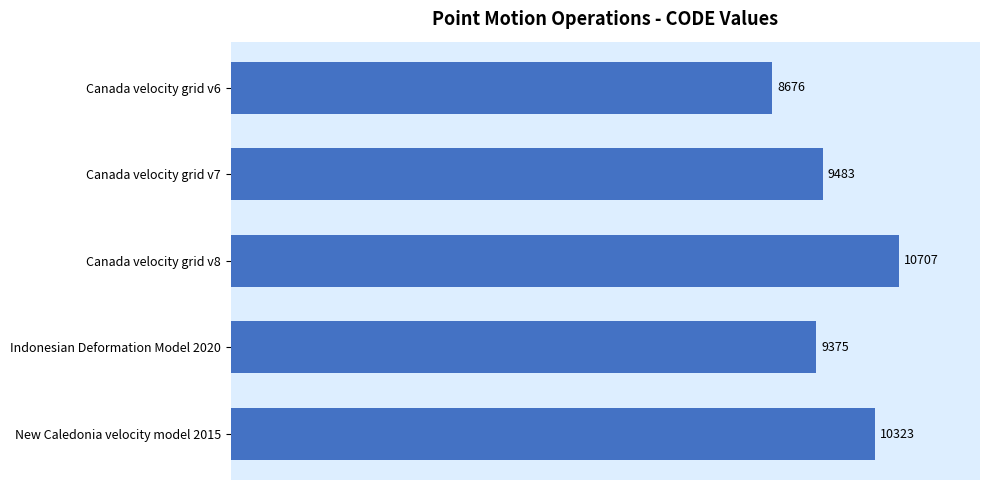

What is the label of the 2nd bar from the top?

Canada velocity grid v7